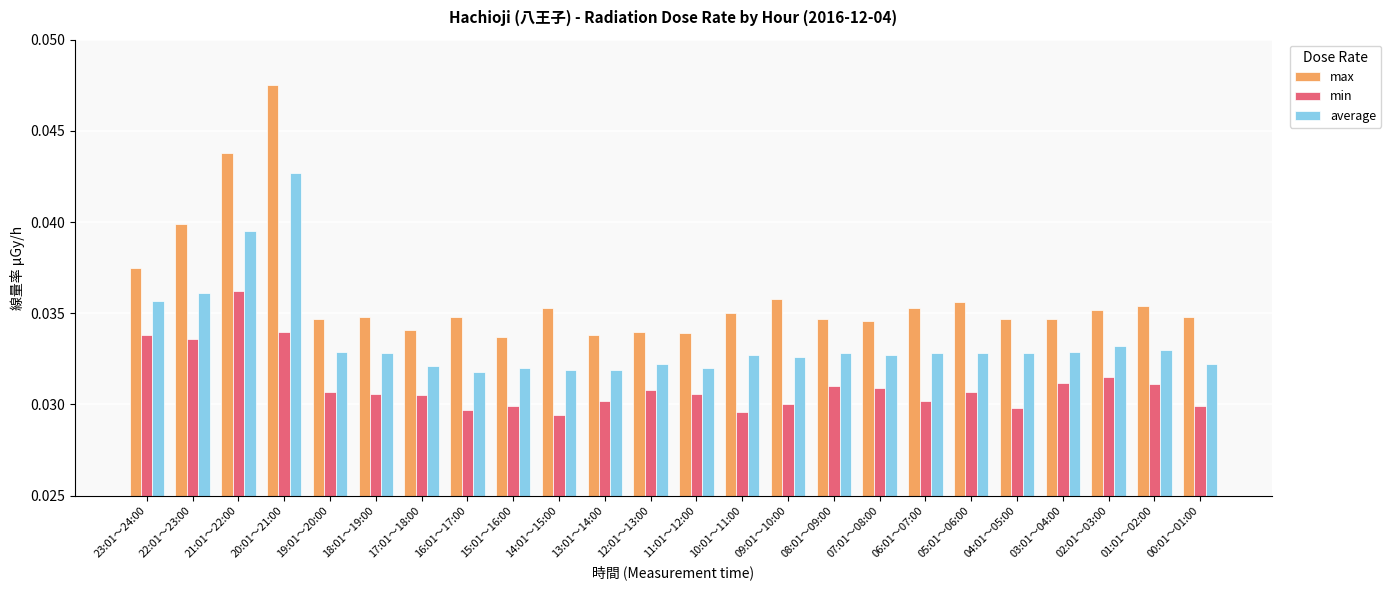

What is the label of the 15th bar from the right?

14:01～15:00